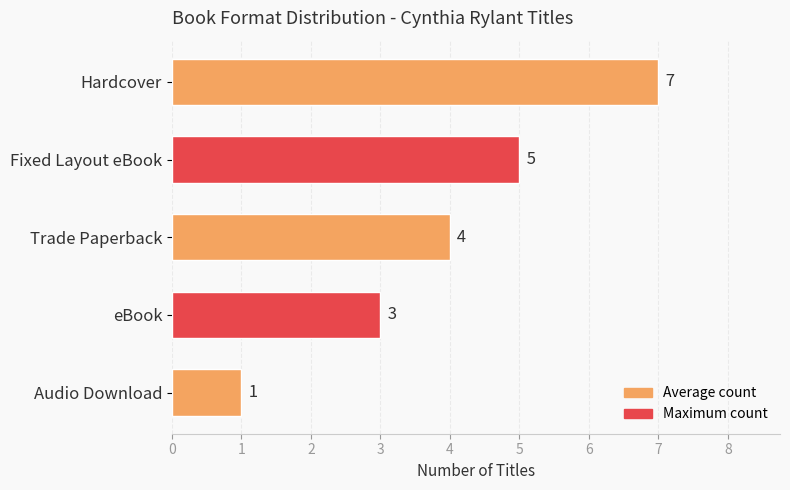

How many values are between 3 and 5?

3